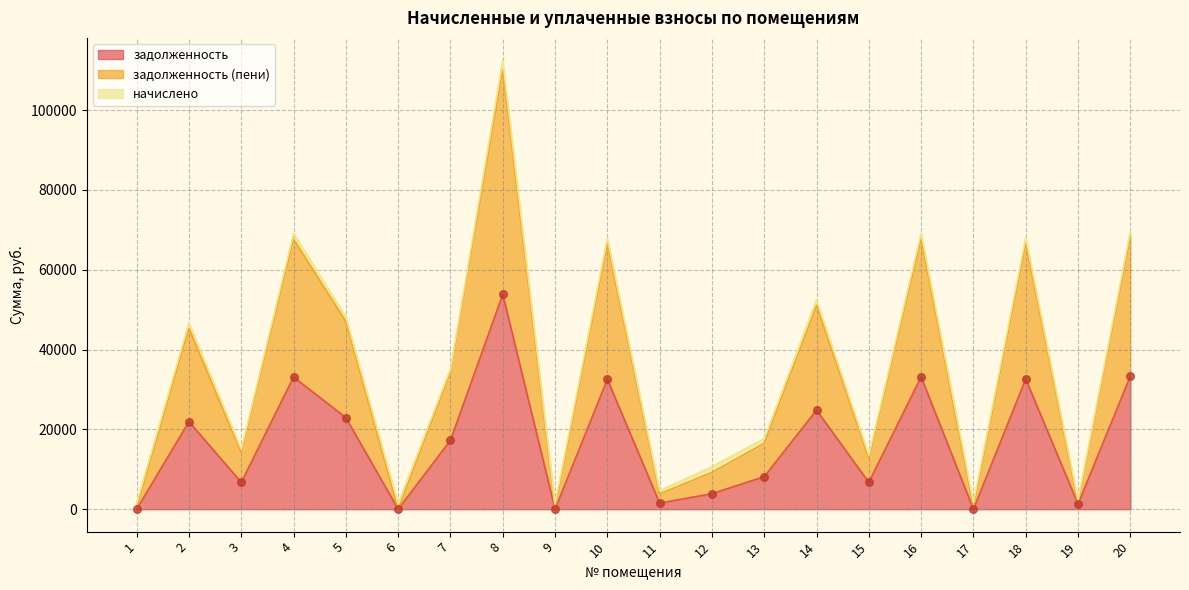

Is the value of задолженность at 3 greater than the value of задолженность (пени) at 5?

No